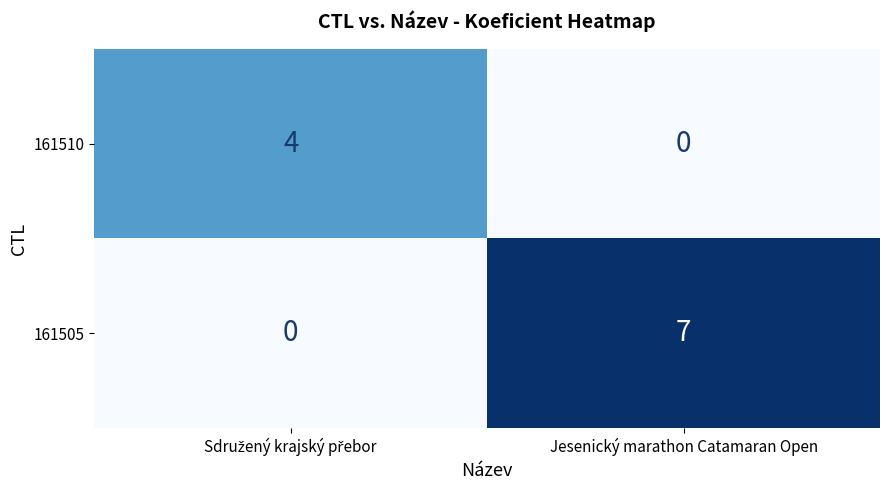

Which label corresponds to the largest value in the chart?

Jesenický marathon Catamaran Open